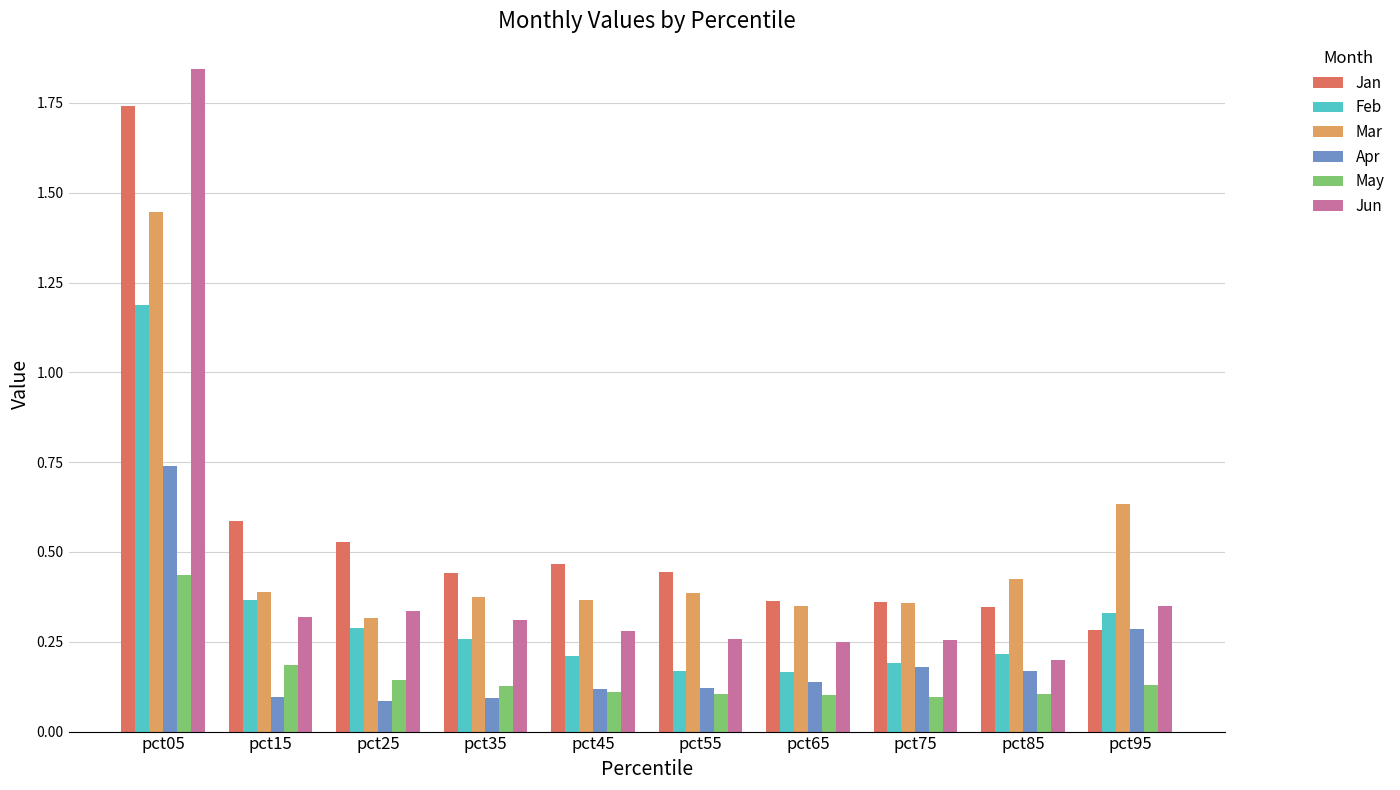

Is the value of Jun at pct85 greater than the value of Apr at pct35?

Yes